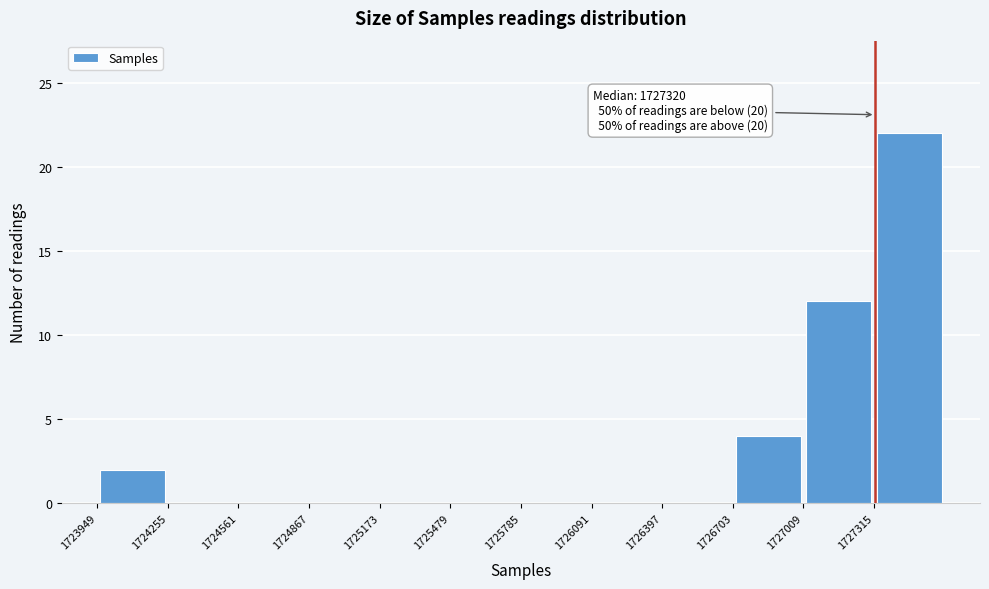

Which range on the x-axis has the tallest bar?

1727300 to 1727600